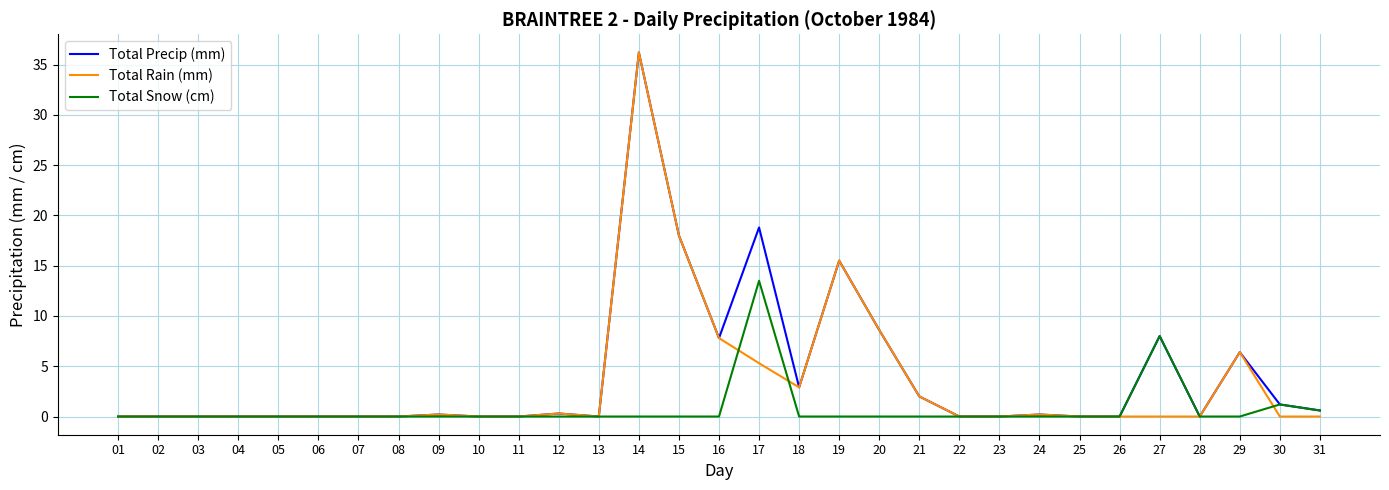

What is the total value across all series at 30?

2.4